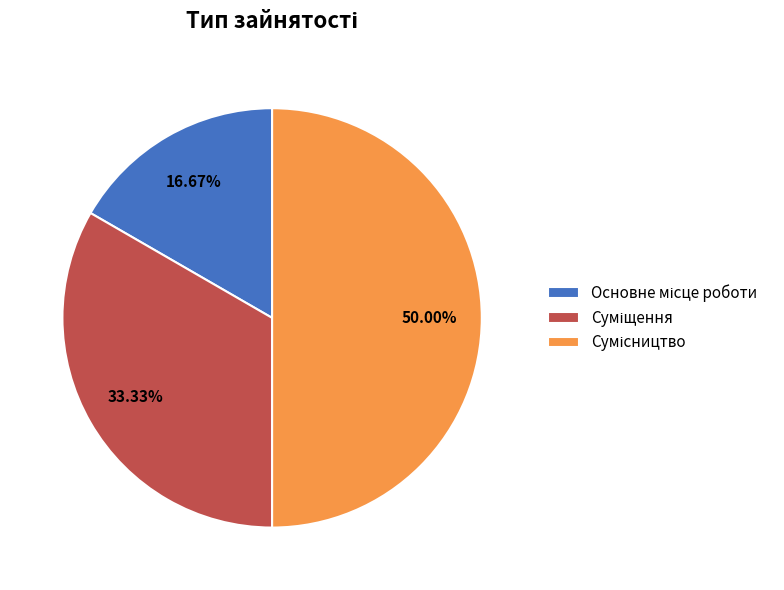

Which category has the smallest portion of the pie?

Основне місце роботи